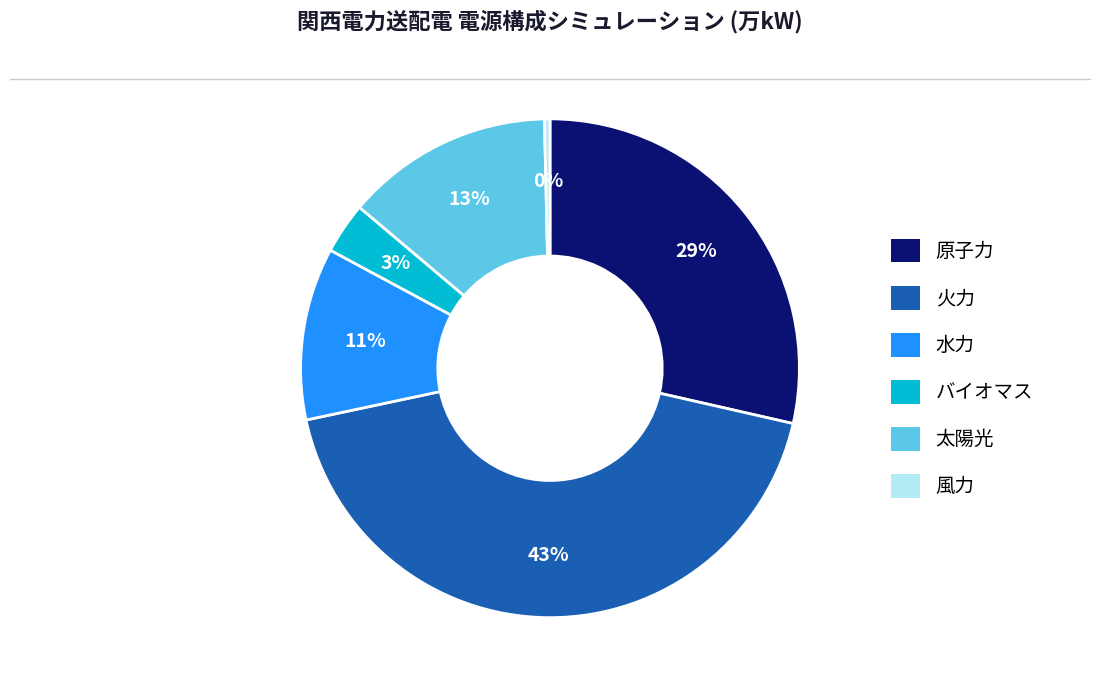

Is it true that 火力 is 34% of the pie?

False